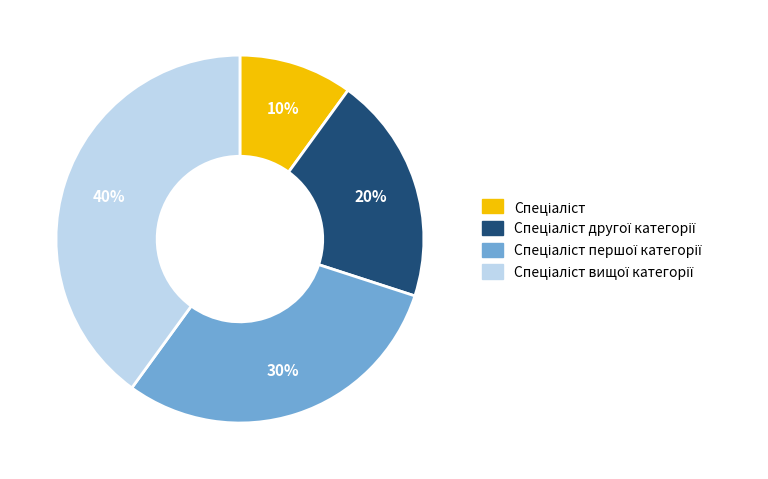

To the nearest percent, what is the average slice percentage?

25%